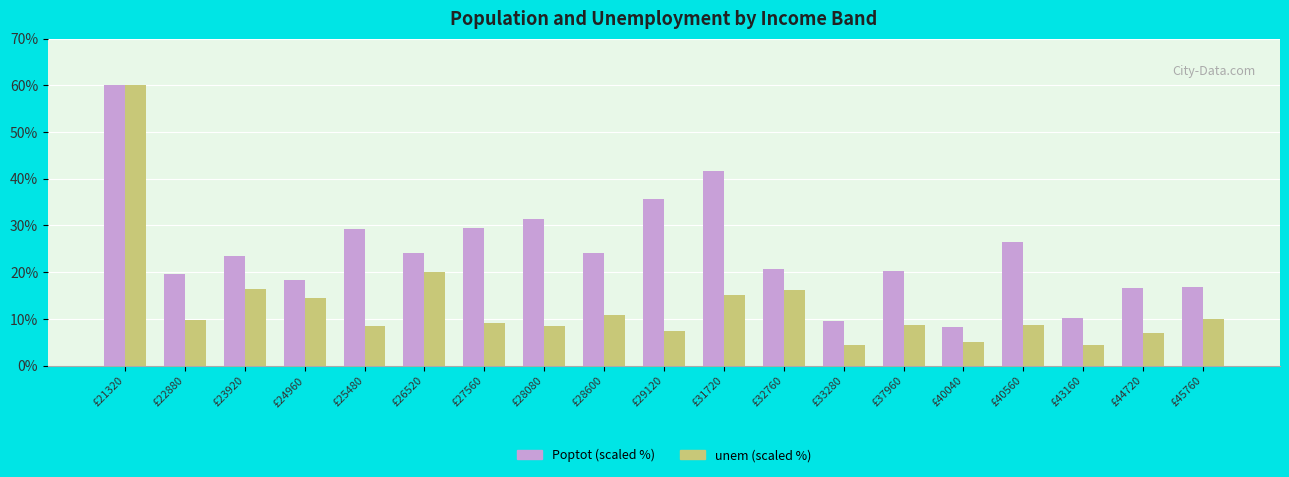

What is the difference between the highest and lowest values at £24960?

3.8